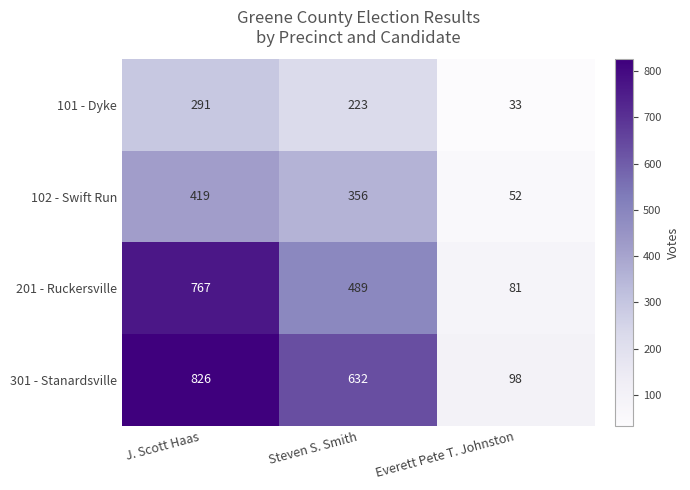

What is the spread (max minus min) of values at Steven S. Smith?

409